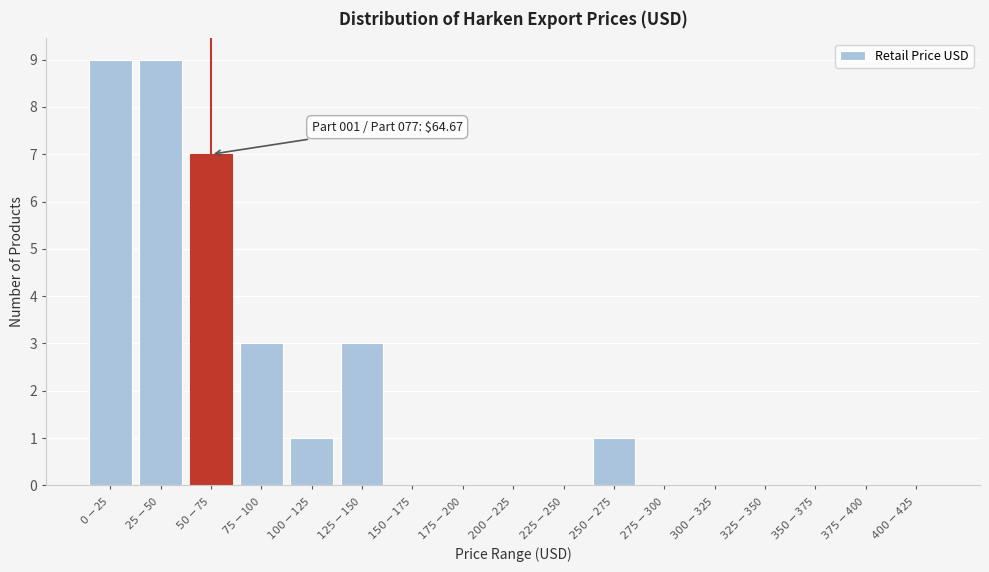

What is the maximum value shown in the chart?

9